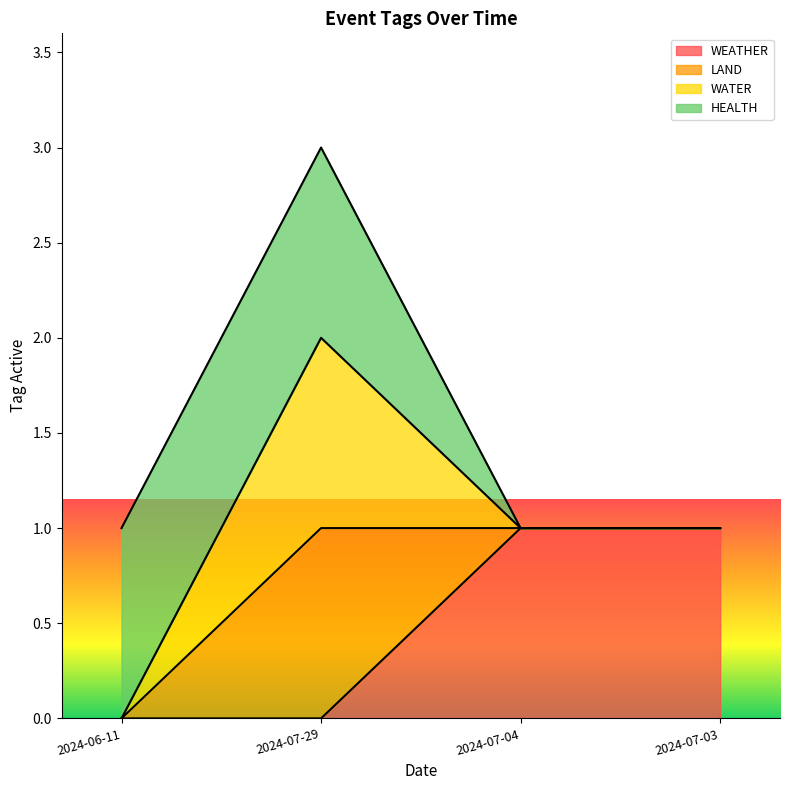

True or false: LAND and WEATHER cross at least once.

False